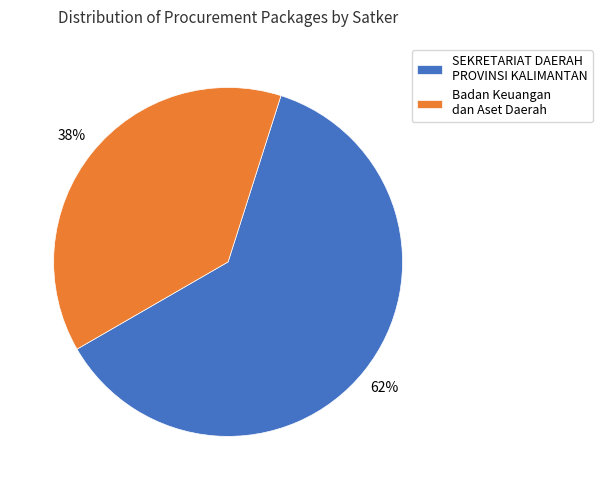

Which has a higher value, SEKRETARIAT DAERAH PROVINSI KALIMANTAN or Badan Keuangan dan Aset Daerah?

SEKRETARIAT DAERAH PROVINSI KALIMANTAN